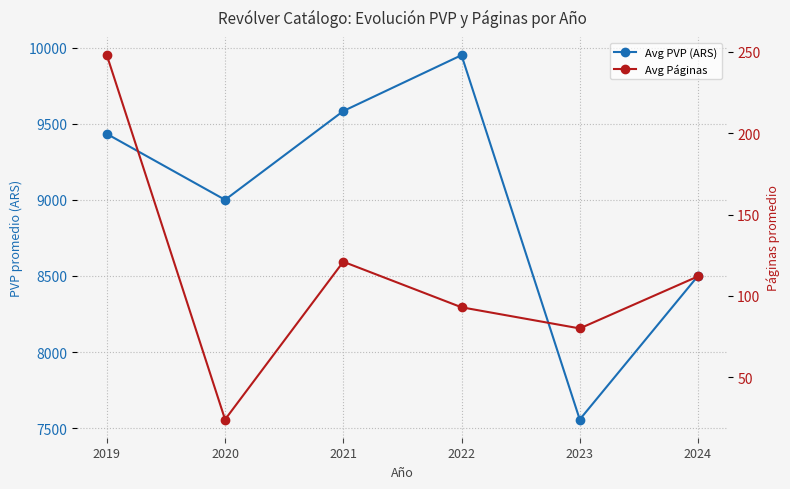

What is the smallest value displayed?

24